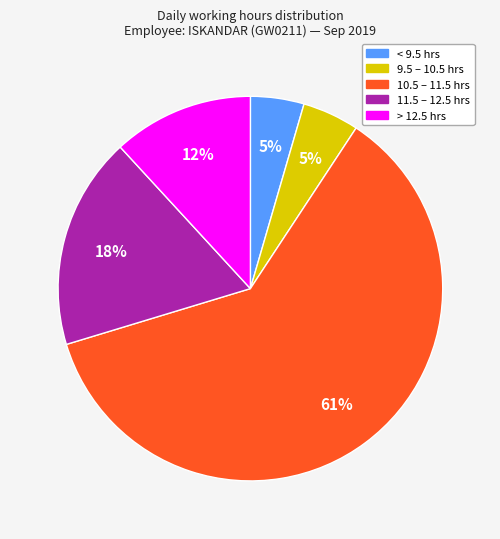

Does any single category account for the majority?

Yes